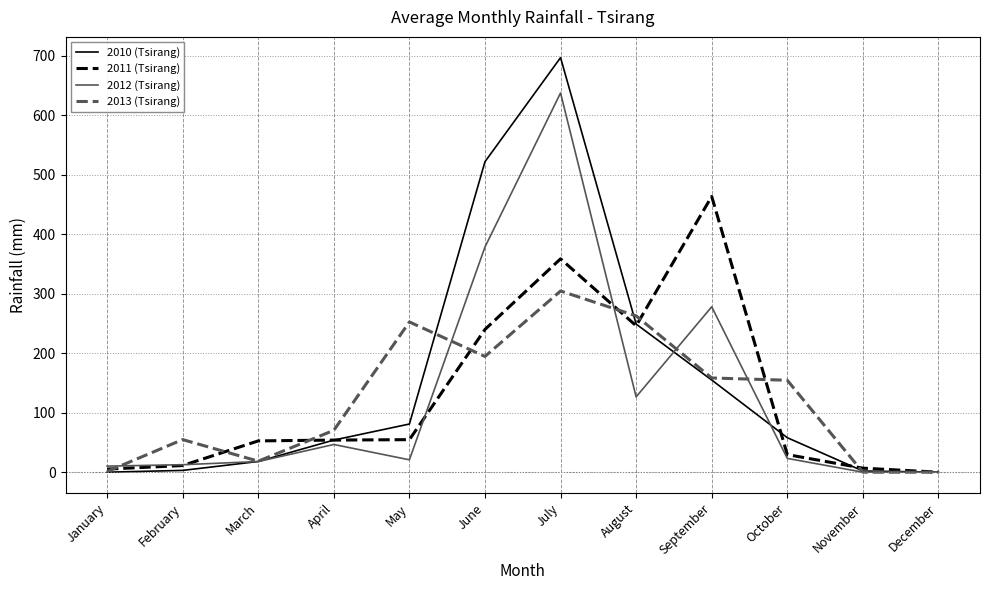

At June, list the series in order from smallest to largest.

2013 (Tsirang), 2011 (Tsirang), 2012 (Tsirang), 2010 (Tsirang)